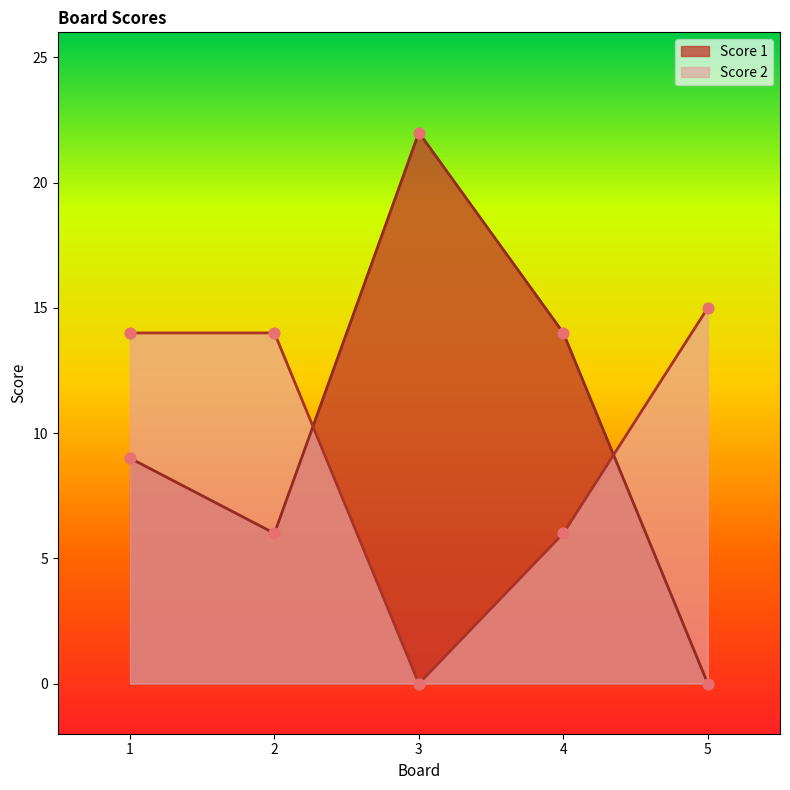

Which series reaches the minimum Y coordinate?

Score 1